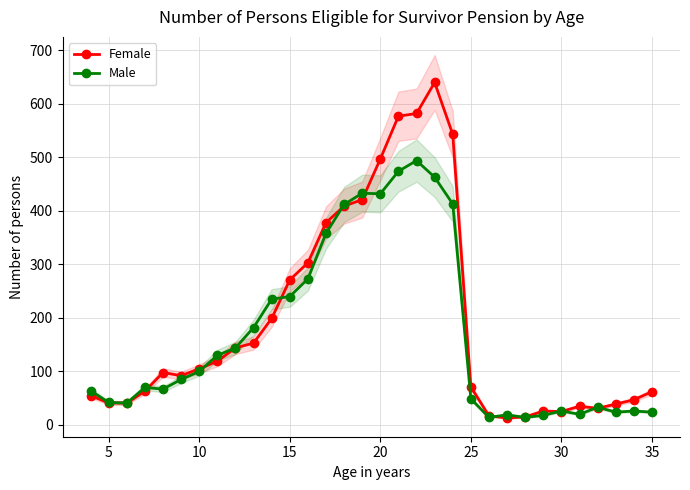

Rank the series by their average value, from highest to lowest.

Female, Male